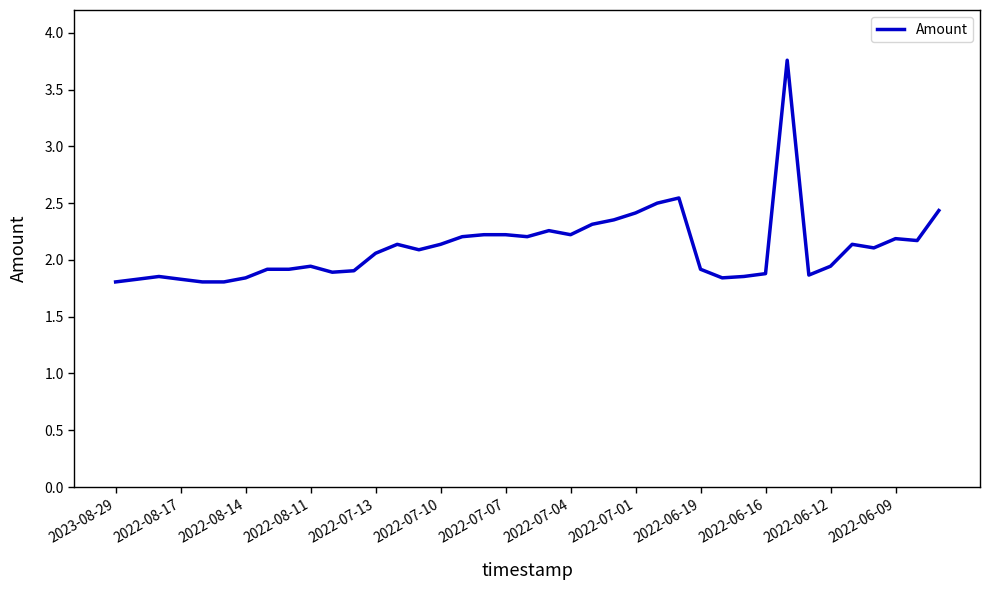

What is the maximum value shown in the chart?

3.8